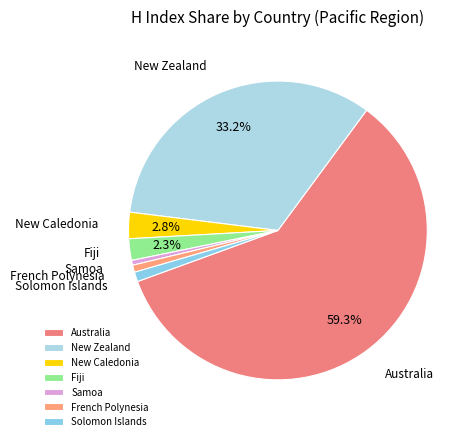

Which category has the biggest portion of the pie?

Australia